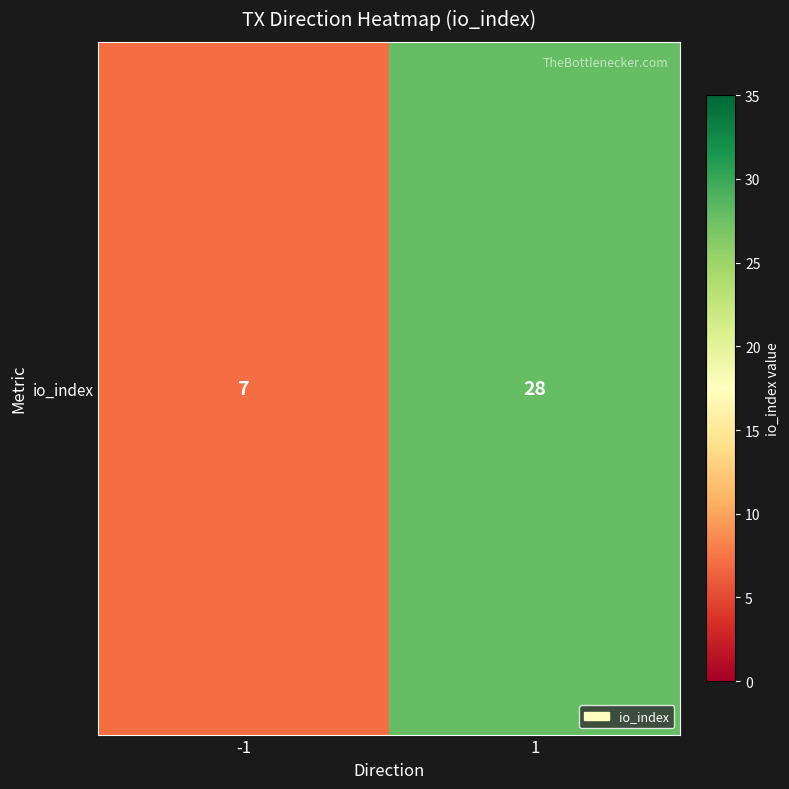

Reading left to right, what are all the values shown in this chart?

-1=7	1=28